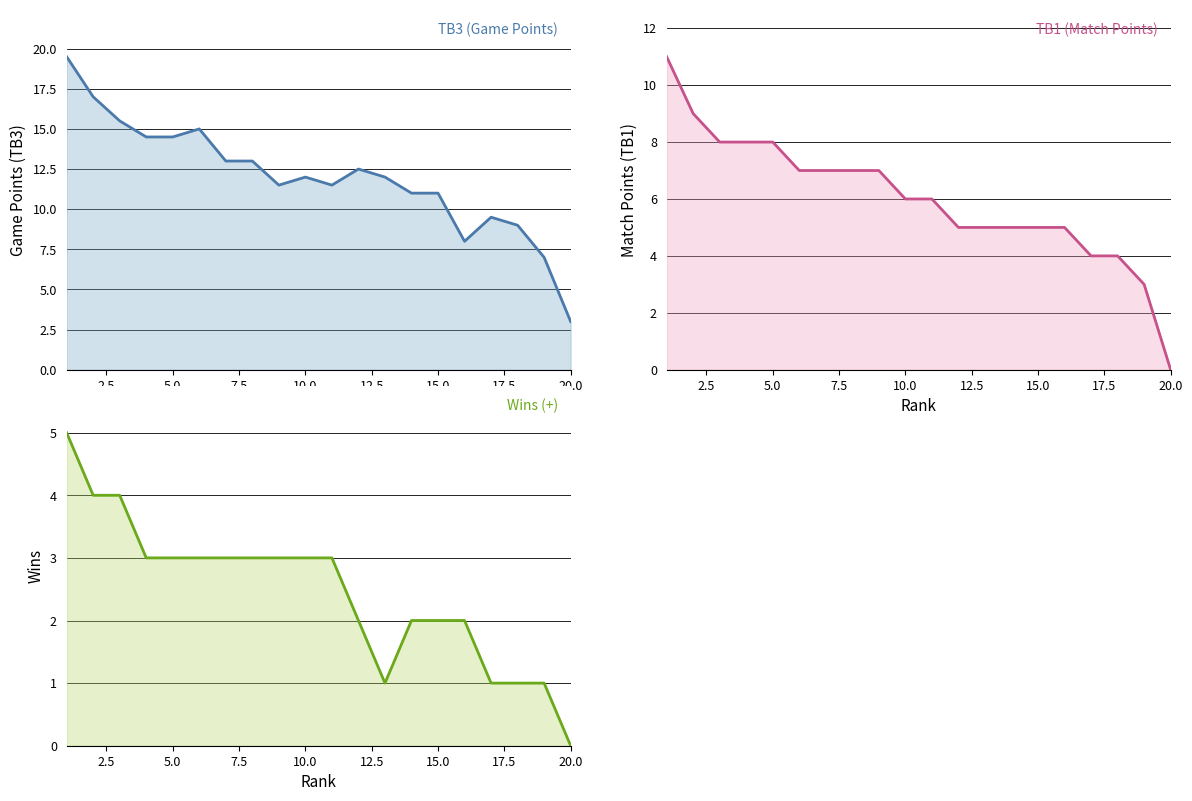

Does the chart display data point markers on the line(s)?

No